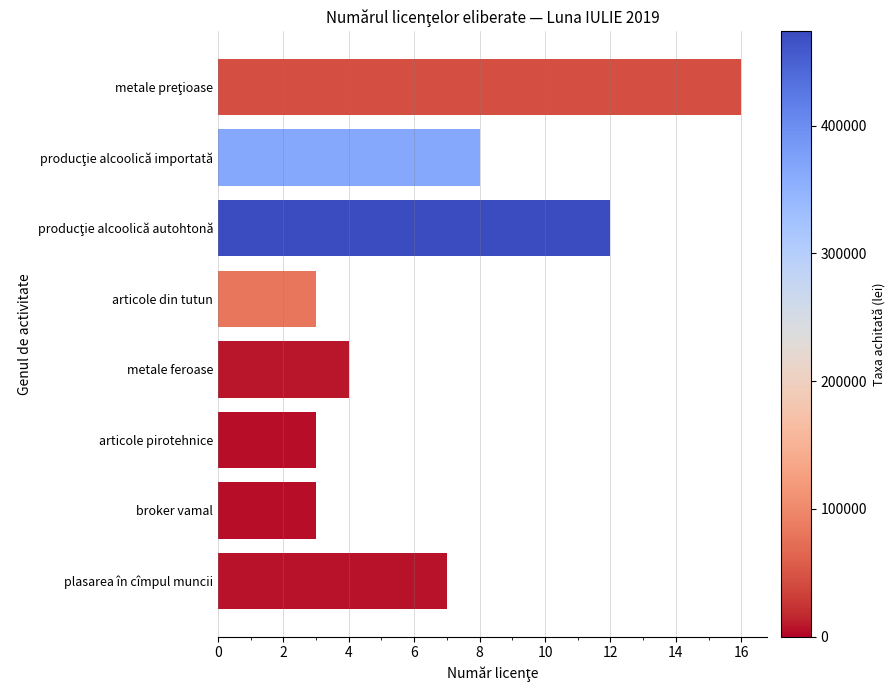

What is the approximate value at articole din tutun, to the nearest 5?

5